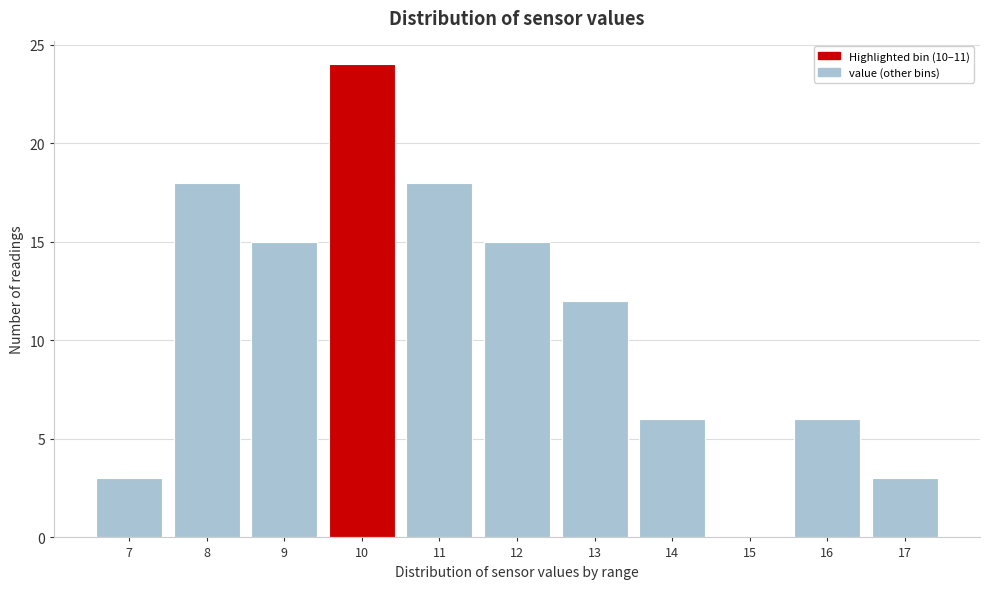

Reading left to right, what are all the values shown in this chart?

7=3	8=18	9=15	10=24	11=18	12=15	13=12	14=6	15=0	16=6	17=3